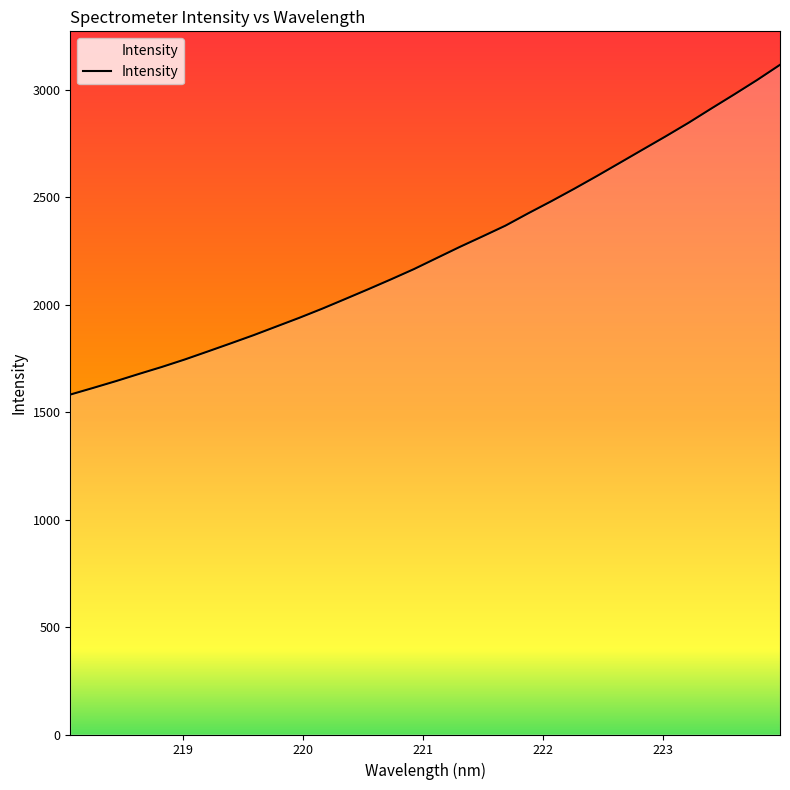

What is the smallest value displayed?

1581.2